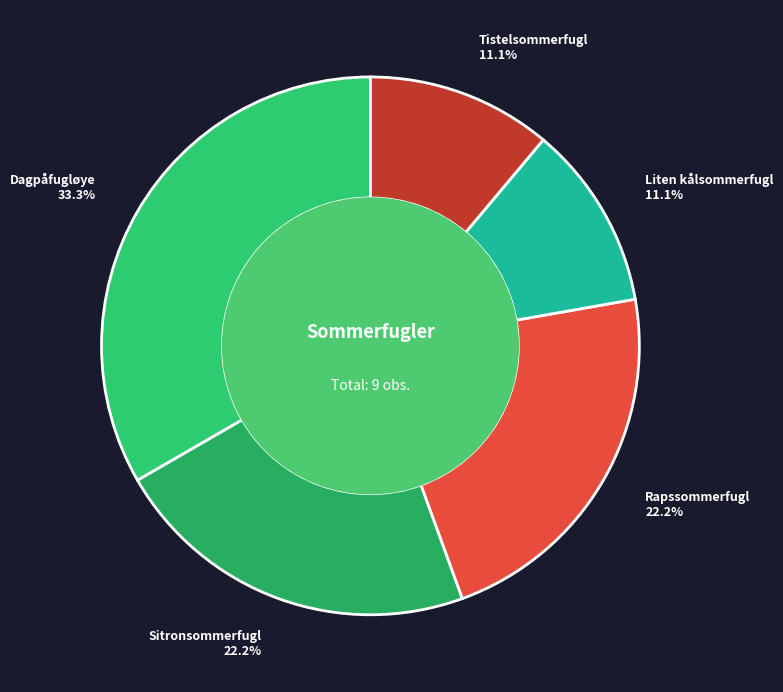

Does Tistelsommerfugl account for over 50% of the chart?

No